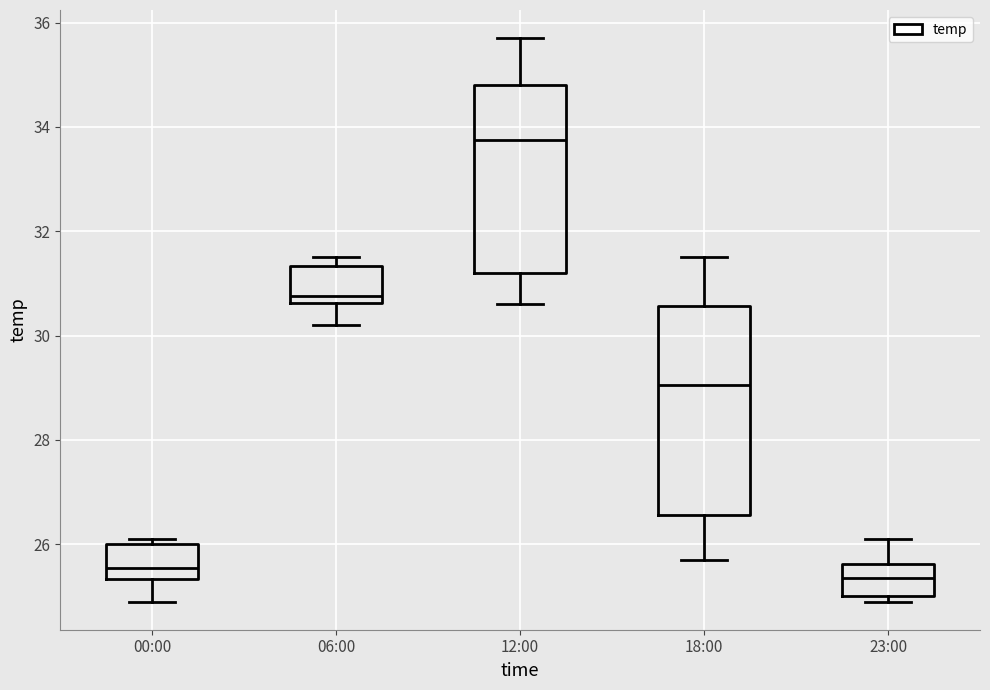

Reading left to right, read every box against the y-axis: the position of its median line, the range the box covers, and the ends of its whiskers. The values are not printed on the chart, so give them approximately, as read against the axis.

00:00: median 25.6, box 25.4 to 26.0, whiskers 25.0 to 26.2
06:00: median 30.8, box 30.6 to 31.4, whiskers 30.2 to 31.6
12:00: median 33.8, box 31.2 to 34.8, whiskers 30.6 to 35.8
18:00: median 29.0, box 26.6 to 30.6, whiskers 25.8 to 31.6
23:00: median 25.4, box 25.0 to 25.6, whiskers 25.0 (just below the box's lower edge) to 26.2